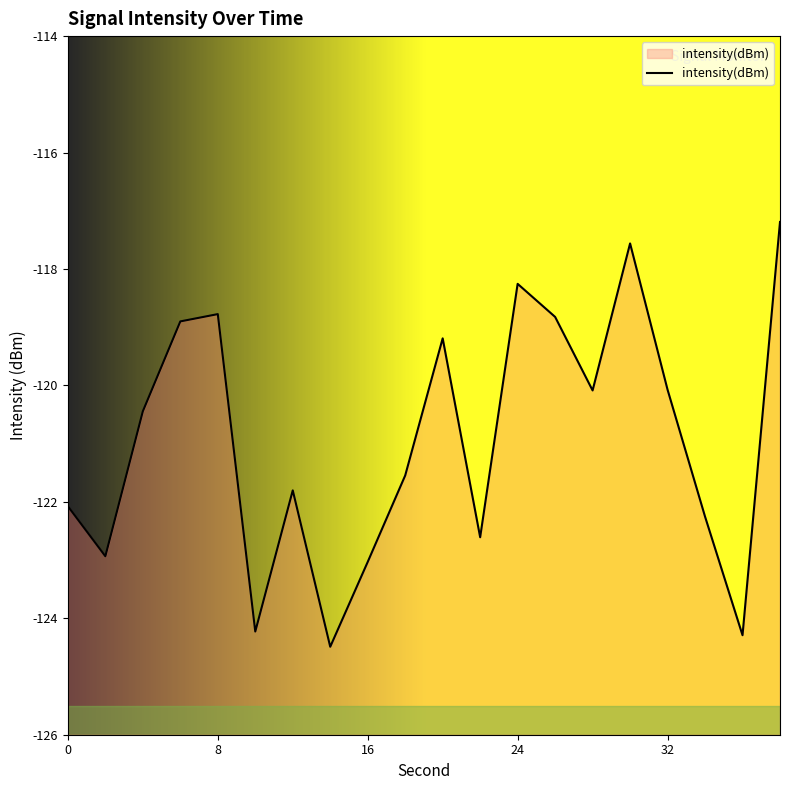

What is the difference between the maximum and minimum values?

7.3